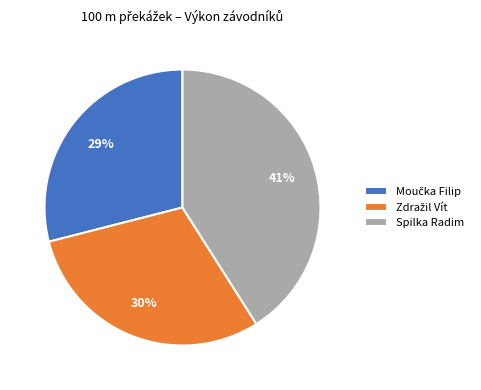

The Spilka Radim slice represents 41% of the pie. True or false?

True